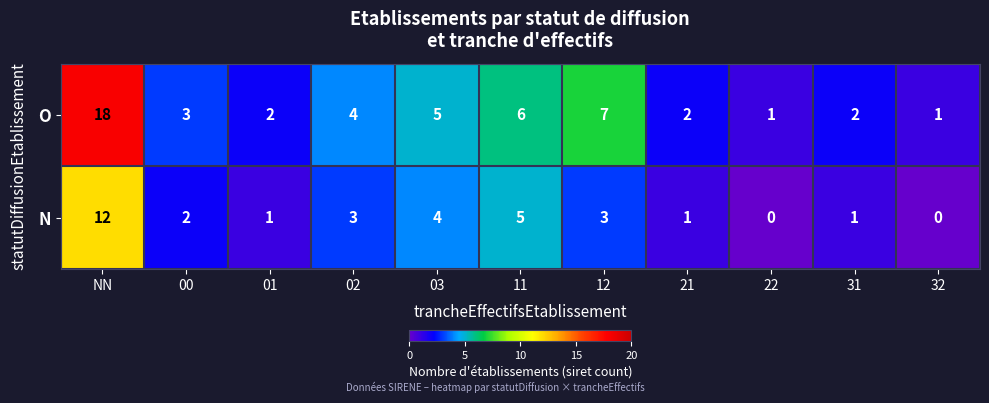

Which series has the widest spread of values?

O